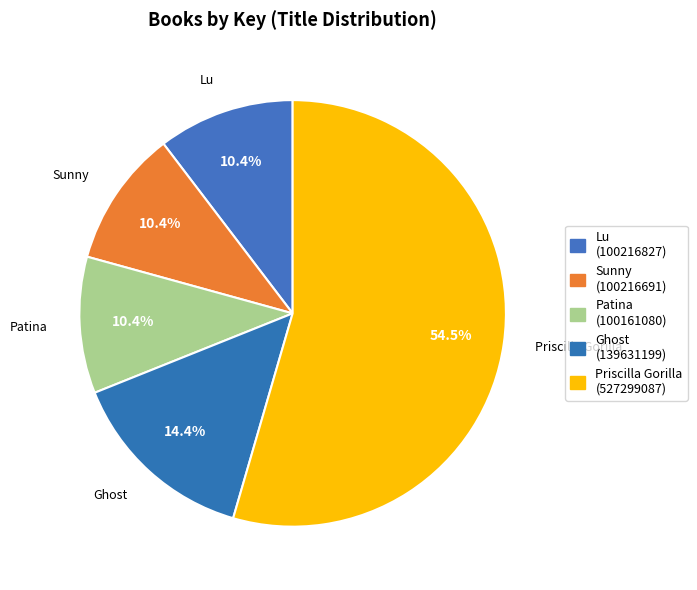

Count the number of slices in the pie.

5